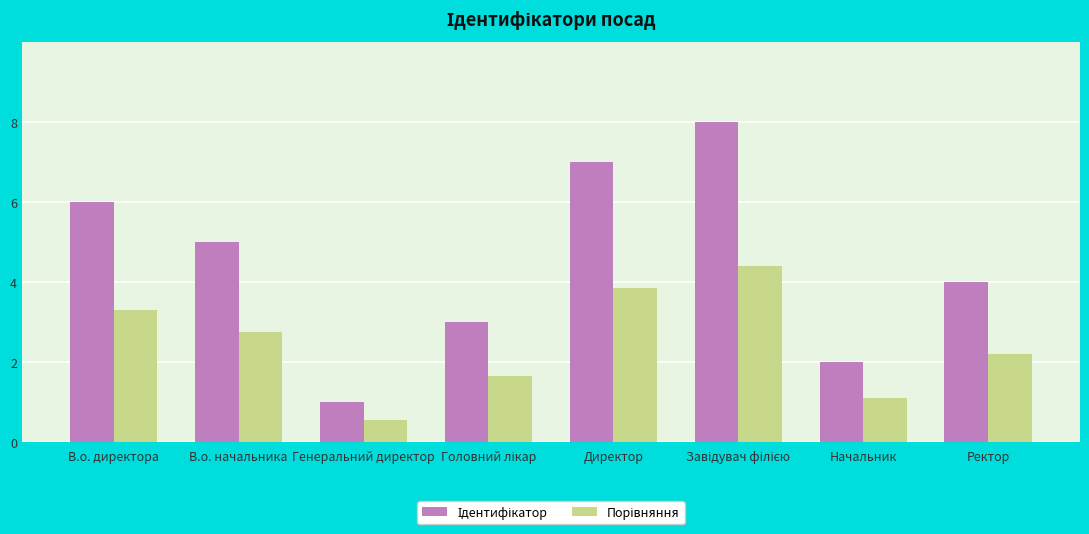

What is the maximum value shown in the chart?

8.0